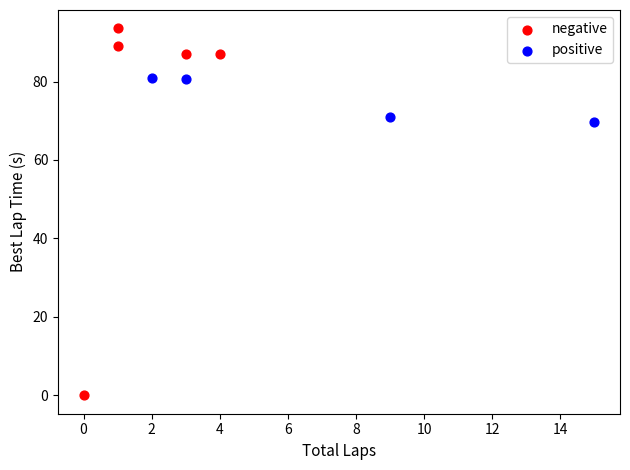

Which series contains the lowest Y value?

negative